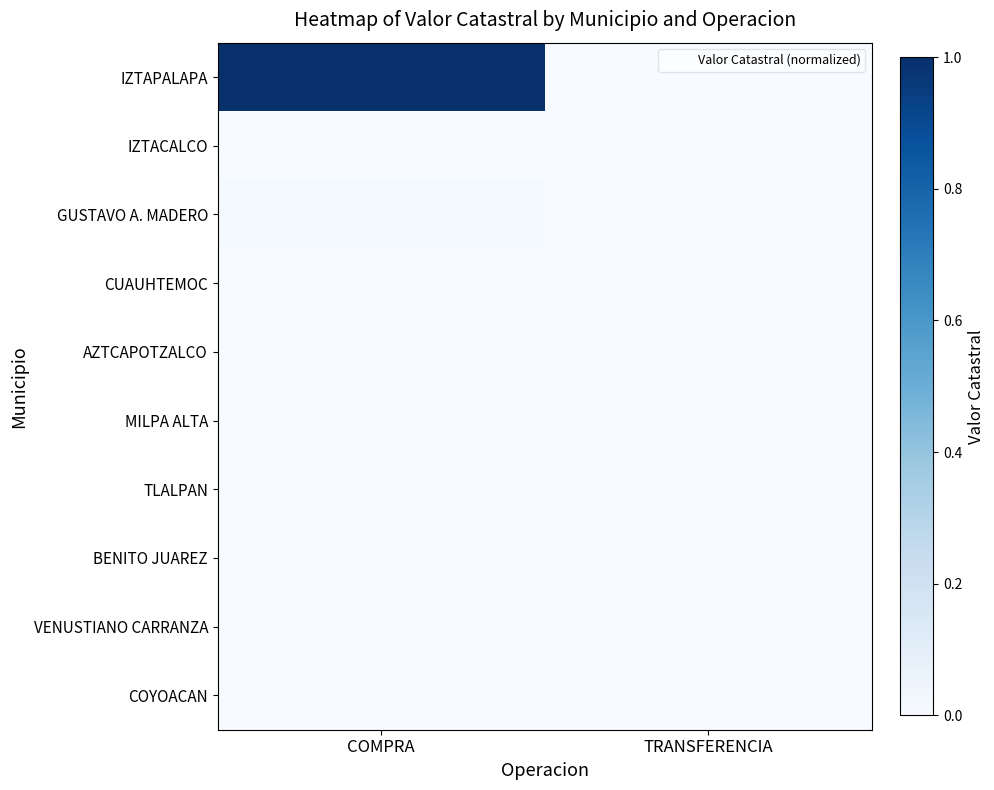

List the series in order of their peak value, lowest first.

IZTACALCO, VENUSTIANO CARRANZA, MILPA ALTA, COYOACAN, BENITO JUAREZ, TLALPAN, CUAUHTEMOC, AZTCAPOTZALCO, GUSTAVO A. MADERO, IZTAPALAPA